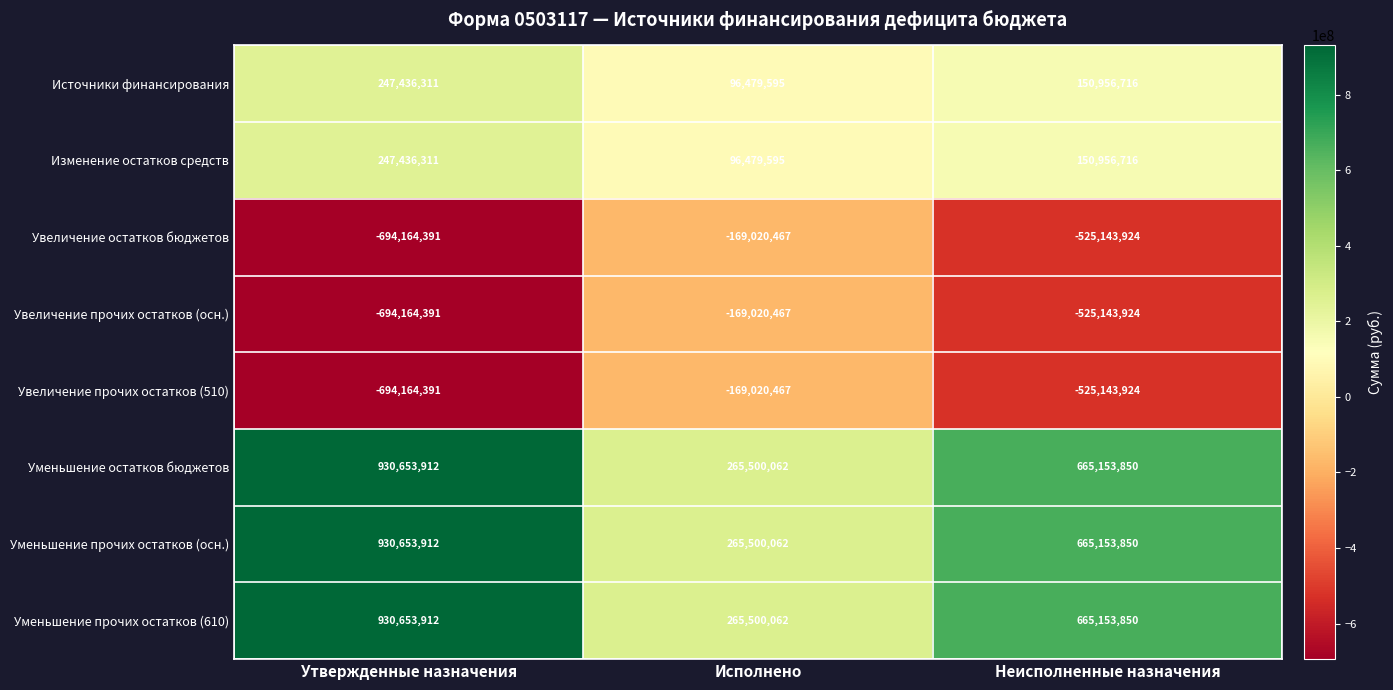

What is the difference between the highest and lowest values at Исполнено?

434520529